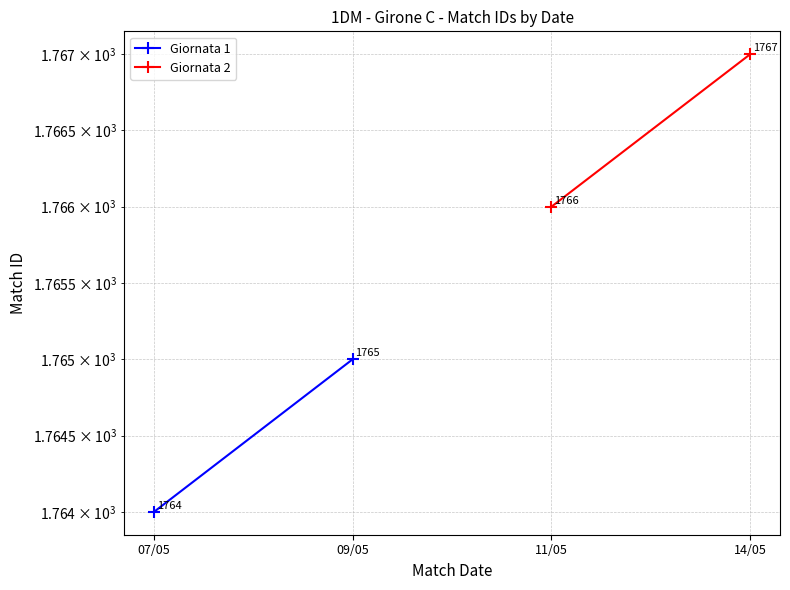

What is the maximum value for Giornata 1?

1765